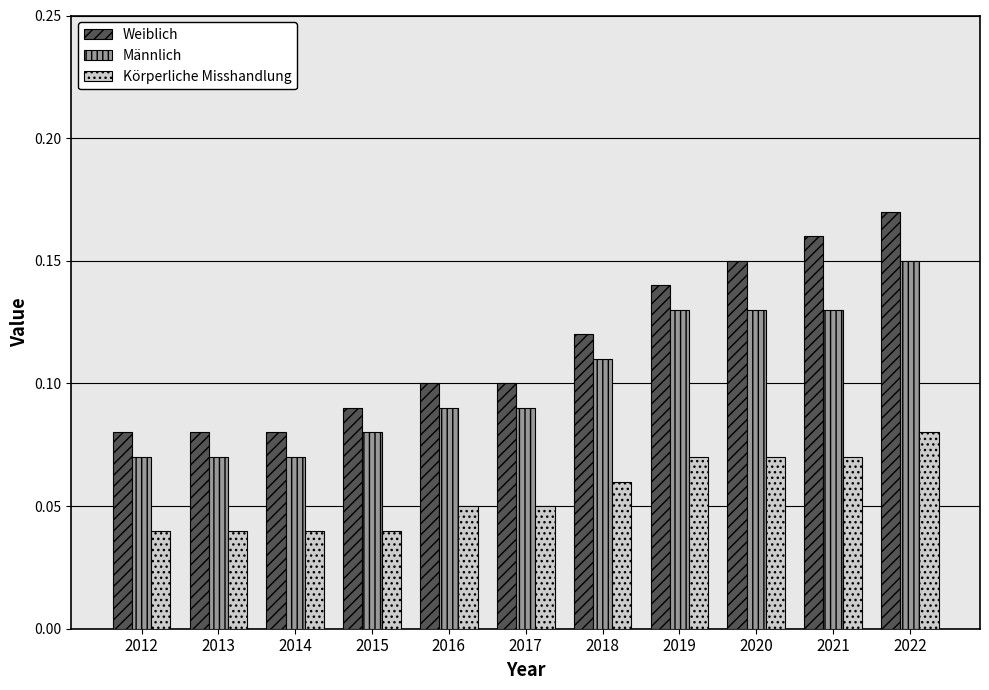

Count the Körperliche Misshandlung values in the range 0 to 1.

11